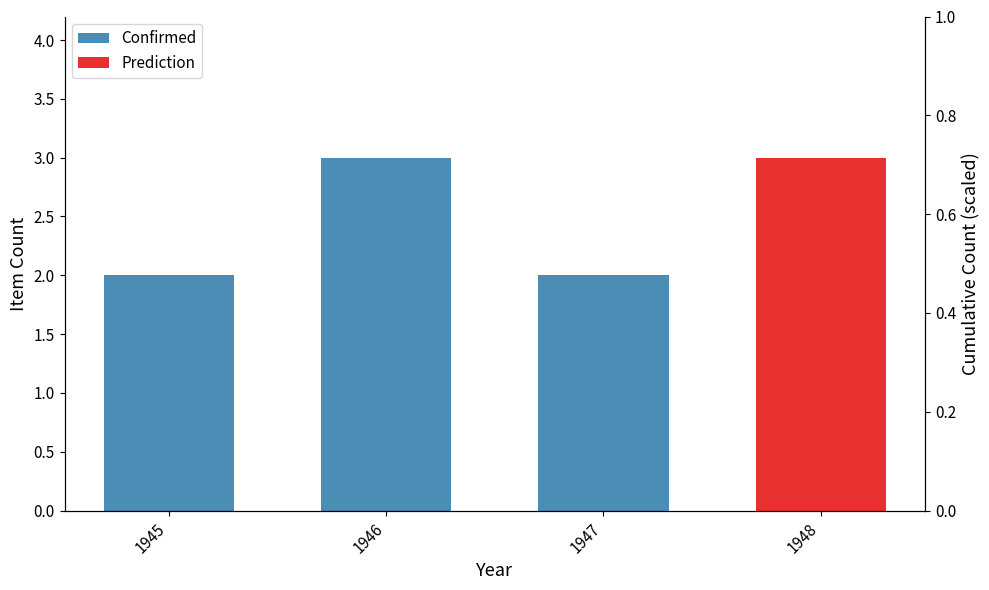

Are the bars grouped side by side (vs. stacked)?

No